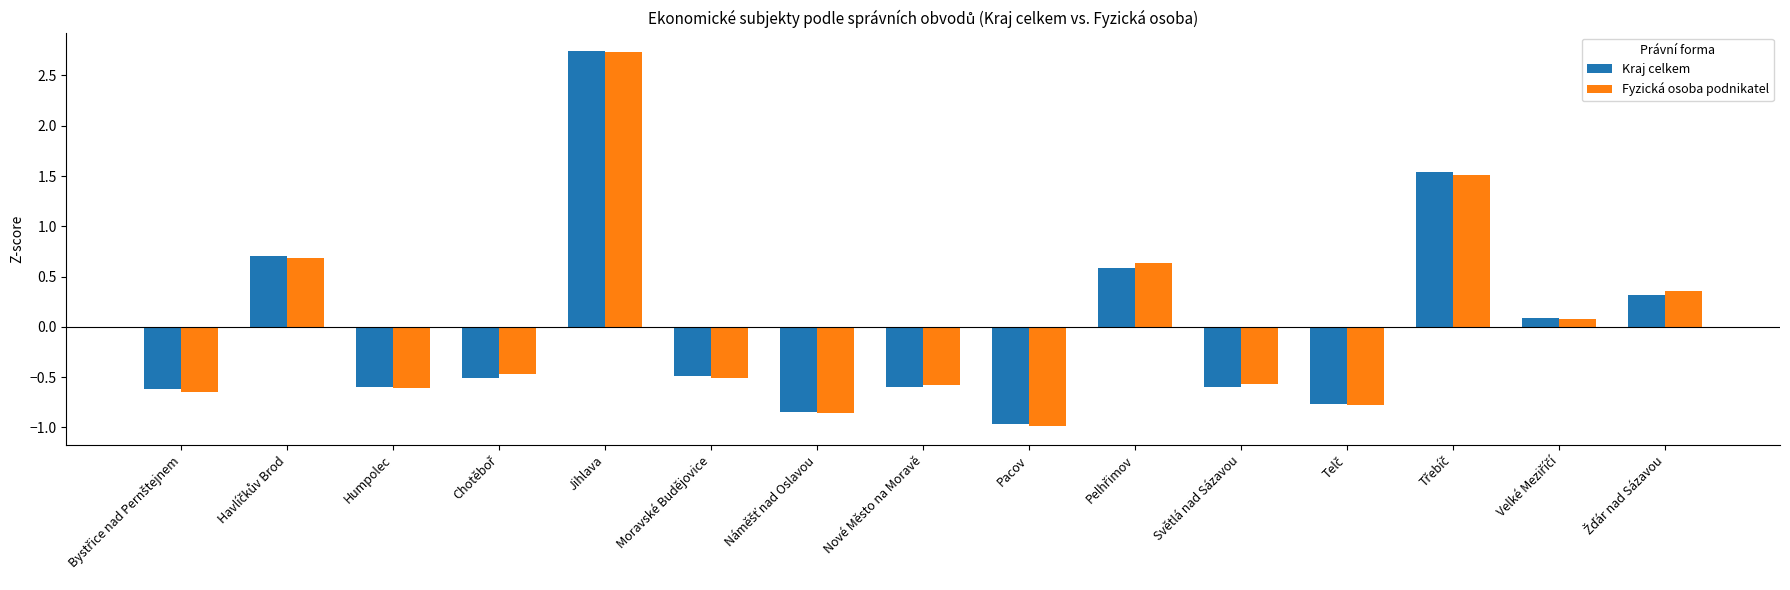

What value does the Fyzická osoba podnikatel series have at Jihlava?

2.7